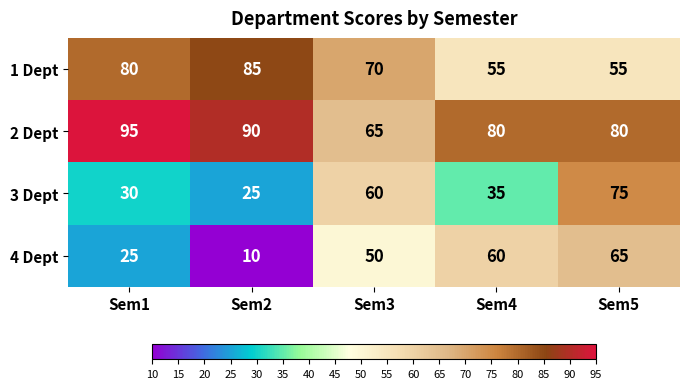

What is the difference between the highest and lowest values at Sem5?

25